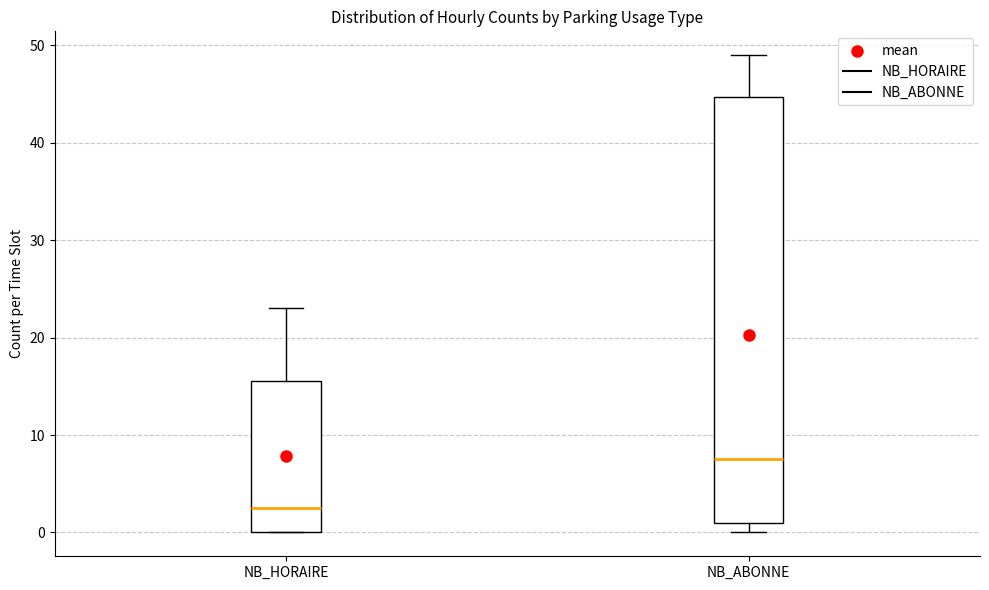

Where does the median line of the box for NB_HORAIRE sit on the y-axis? The values are not printed on the chart, so give them approximately, as read against the axis.

3